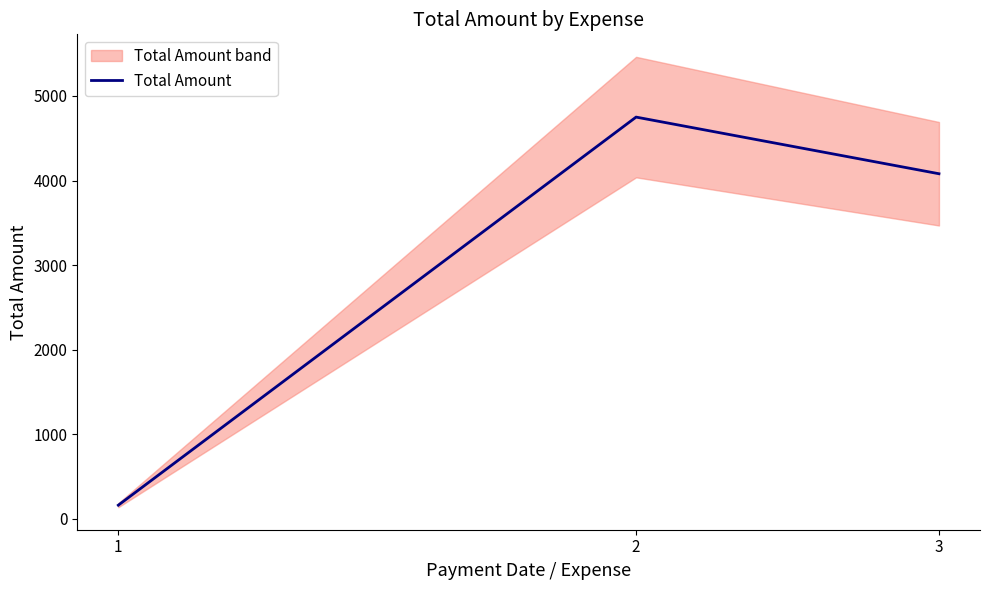

What is the sum of all values?

8990